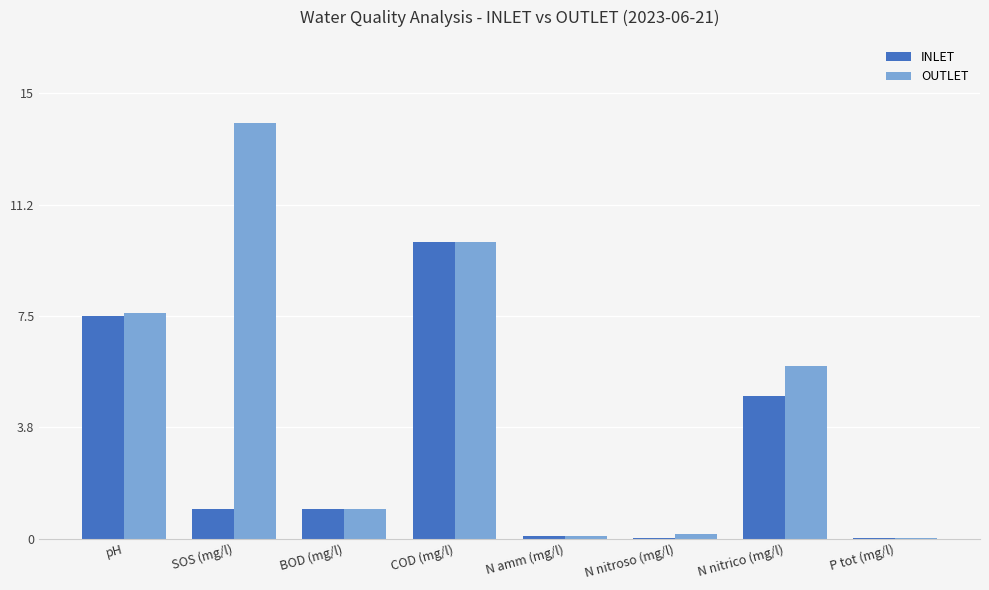

At which category is the sum across all series the highest?

COD (mg/l)